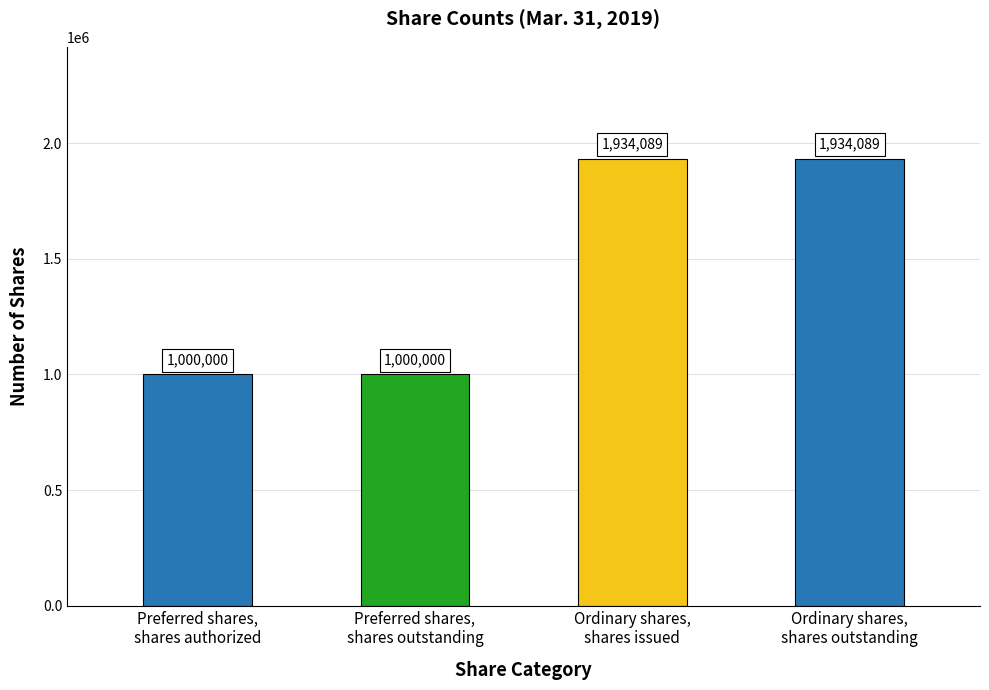

What is the minimum value shown in the chart?

1000000